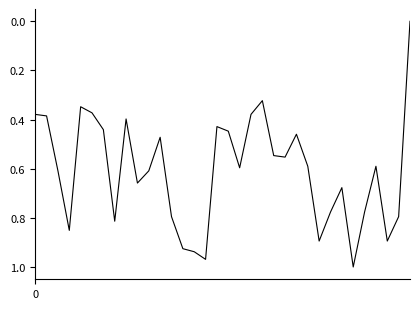

Which category has the lowest value across all series?

33